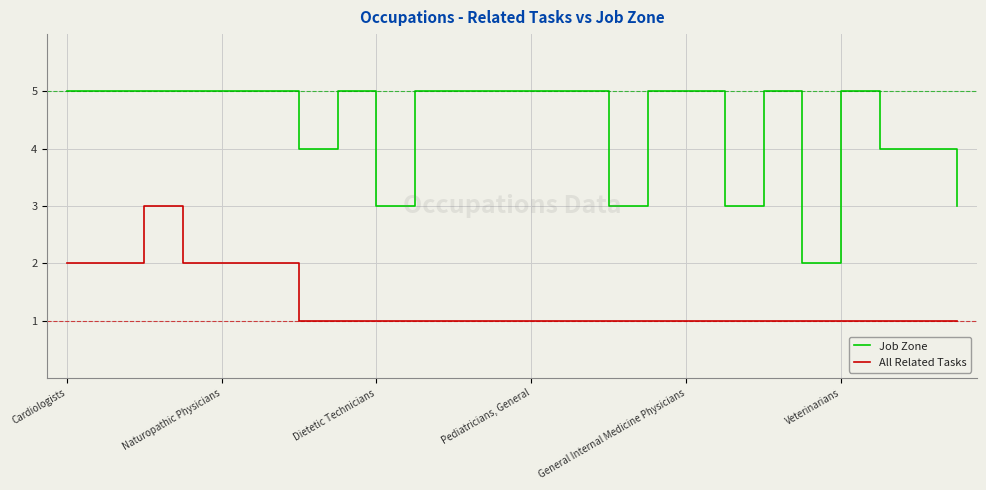

What is the difference between the maximum and minimum values in the Job Zone series?

3